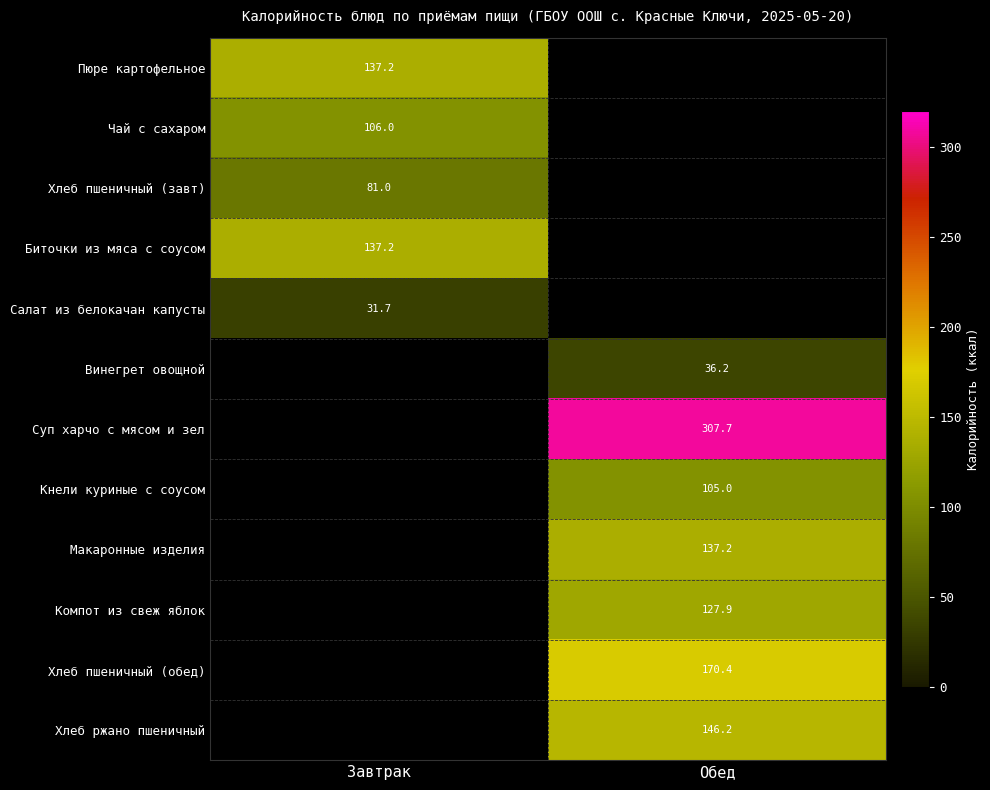

True or false: Пюре картофельное has a value of 137.2 at Завтрак.

True